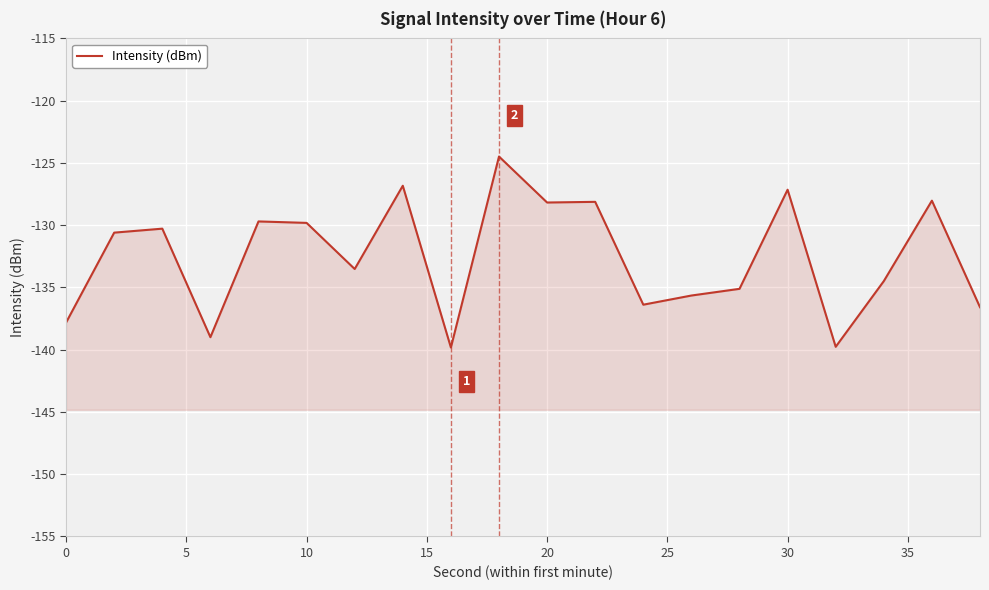

Reading left to right, list all the values displayed in this chart.

-137.8	-130.6	-130.3	-139.0	-129.7	-129.8	-133.5	-126.8	-139.8	-124.5	-128.2	-128.1	-136.4	-135.6	-135.1	-127.2	-139.8	-134.5	-128.0	-136.6